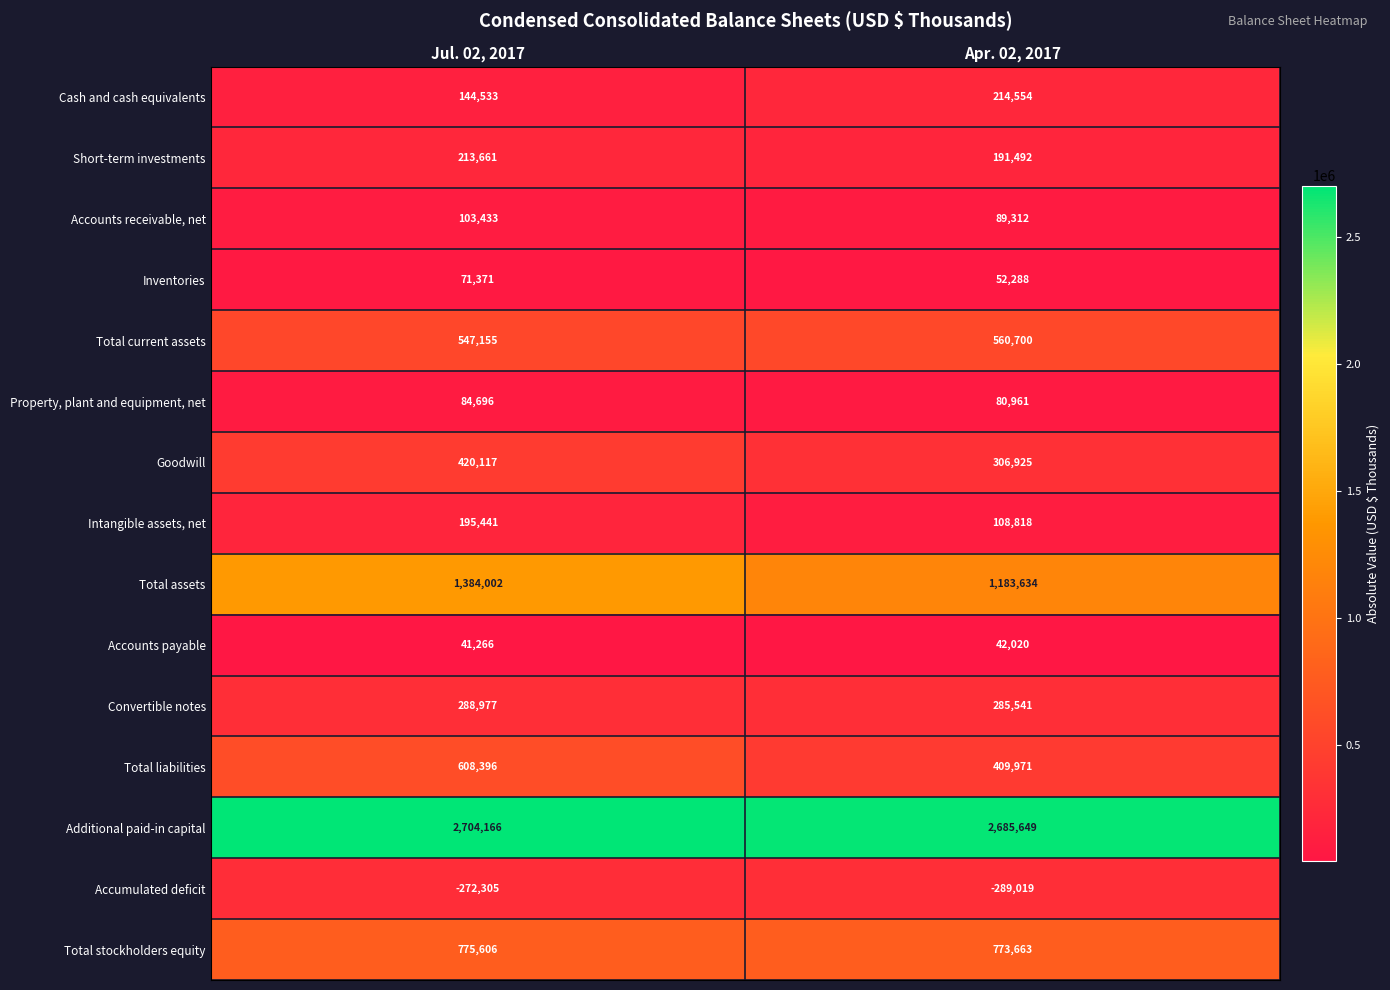

Between Jul. 02, 2017 and Apr. 02, 2017, which series saw the biggest shift?

Total assets